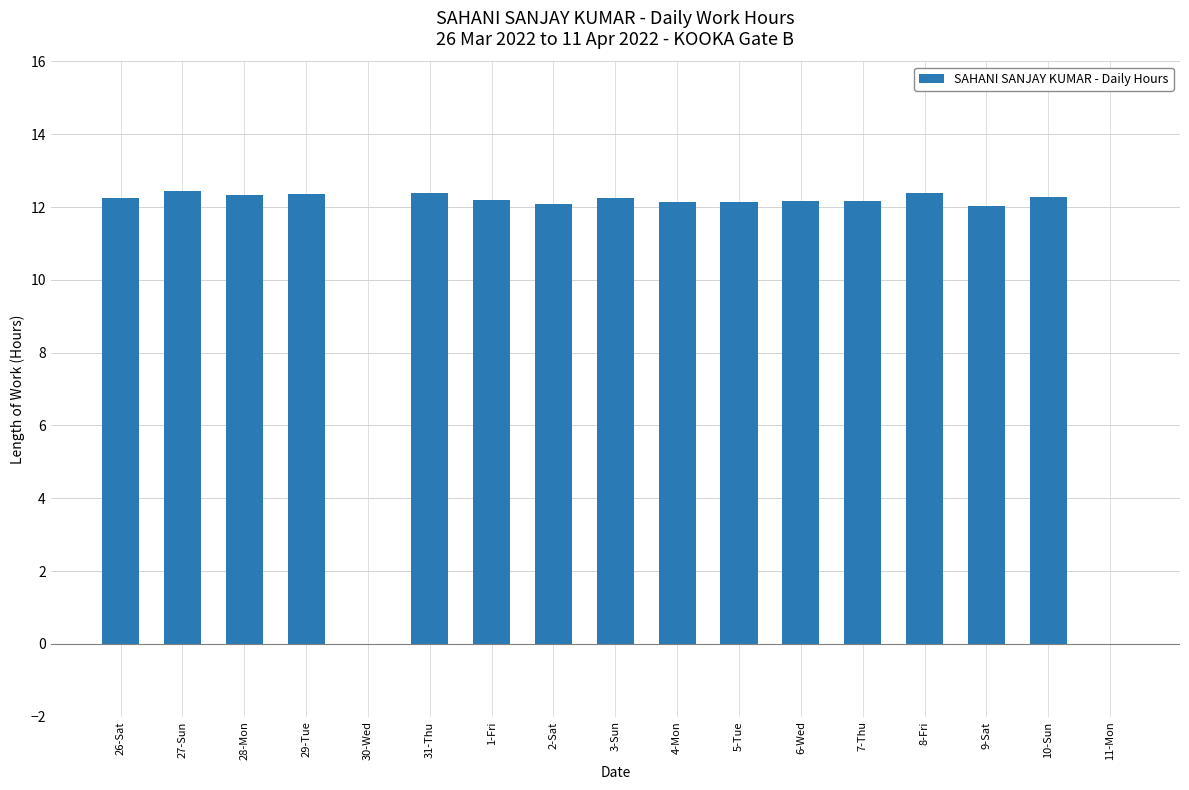

Is it true that the value at 5-Tue is 12.2?

True